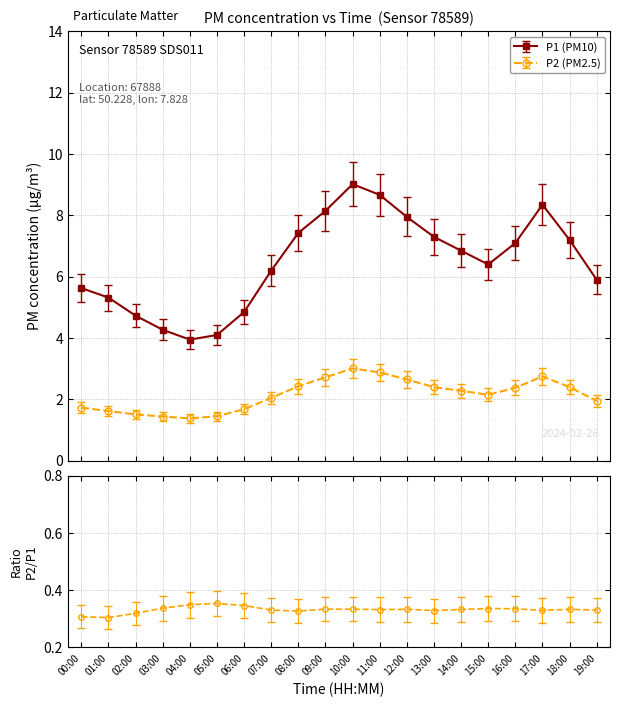

How many interior local peaks does the P1 series have?

2